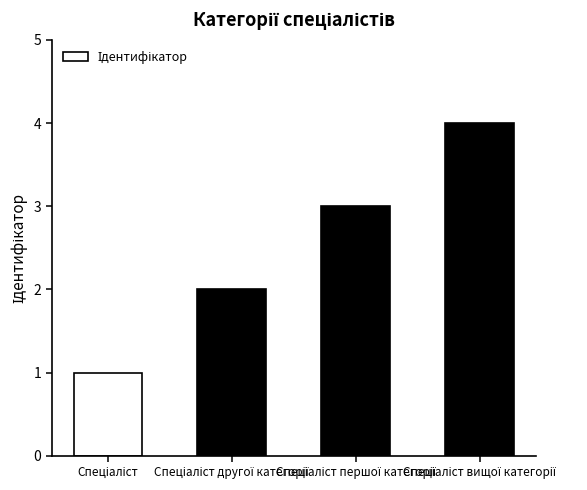

What is the difference between the maximum and minimum values?

3